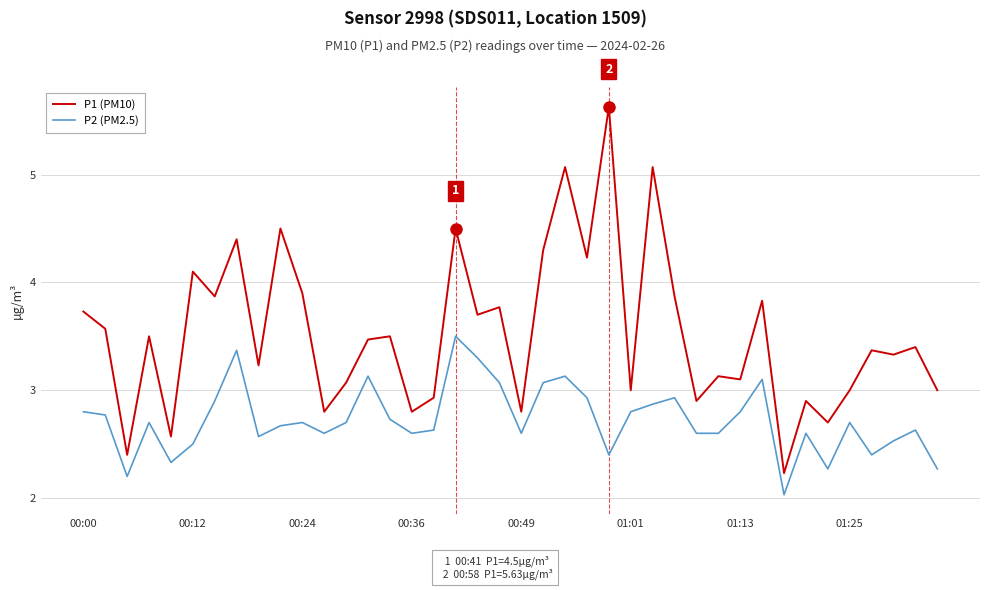

True or false: P2 (PM2.5) and P1 (PM10) cross at least once.

False